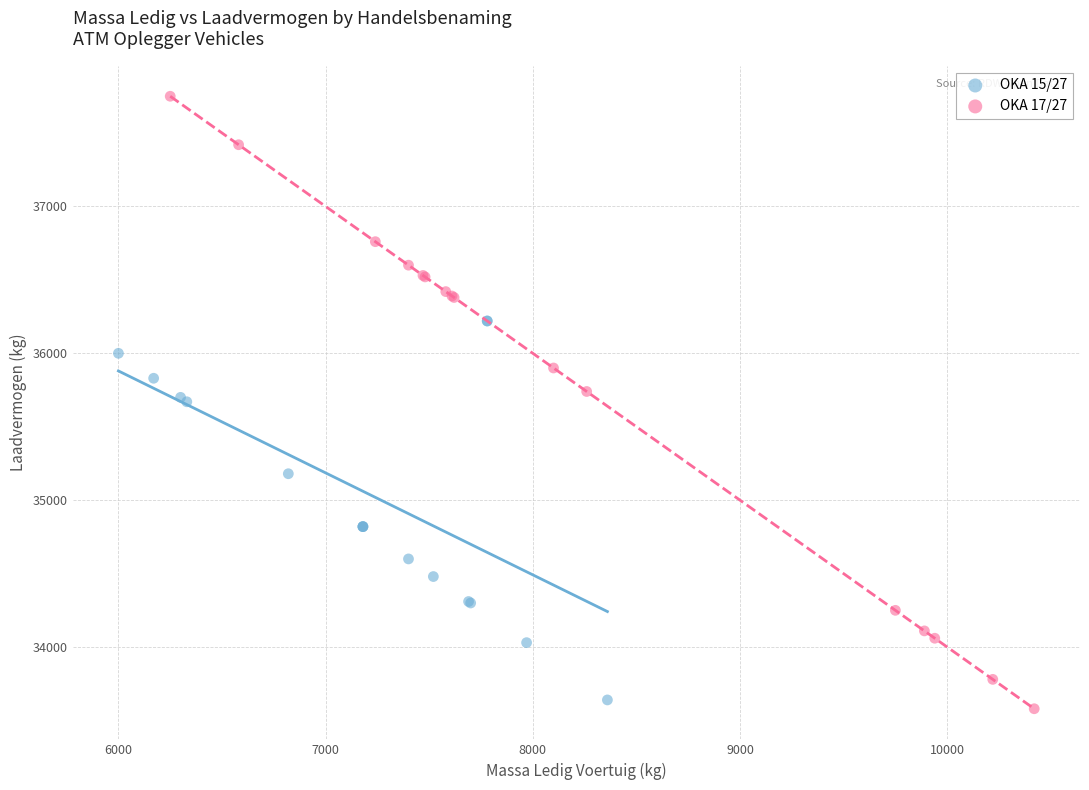

What are all the series names shown in the legend?

OKA 15/27, OKA 17/27